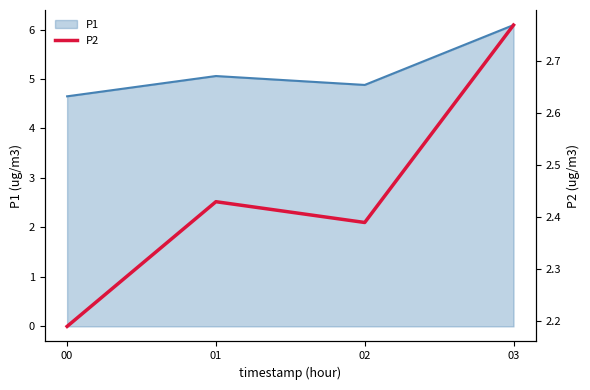

Which category has the lowest value across all series?

00